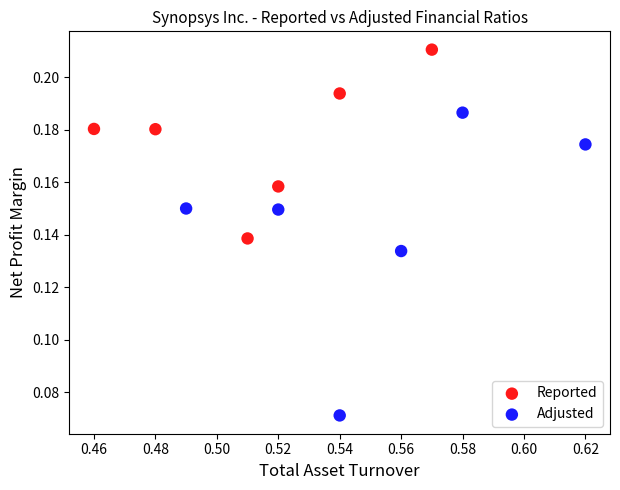

What are all the series names shown in the legend?

Reported, Adjusted